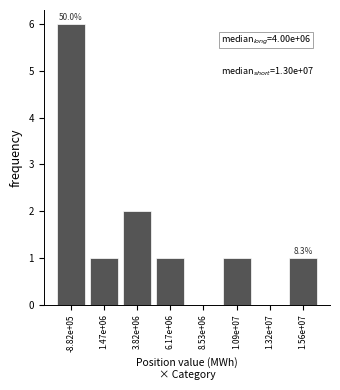

Reading left to right, extract all data points from this chart.

-8.82e+05=6	1.47e+06=1	3.82e+06=2	6.17e+06=1	8.53e+06=0	1.09e+07=1	1.32e+07=0	1.56e+07=1